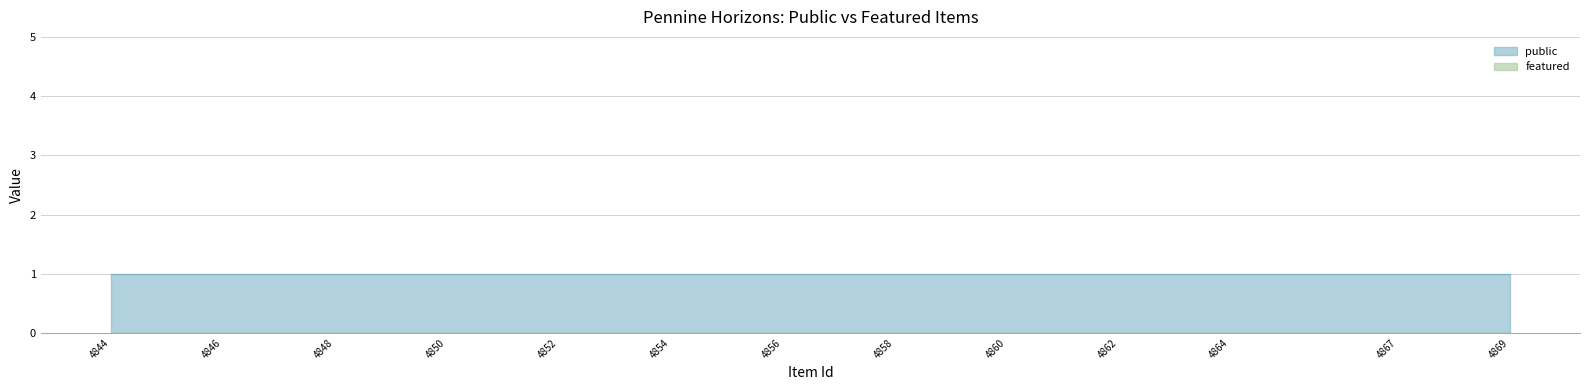

Which category has the lowest value in the public series?

4844